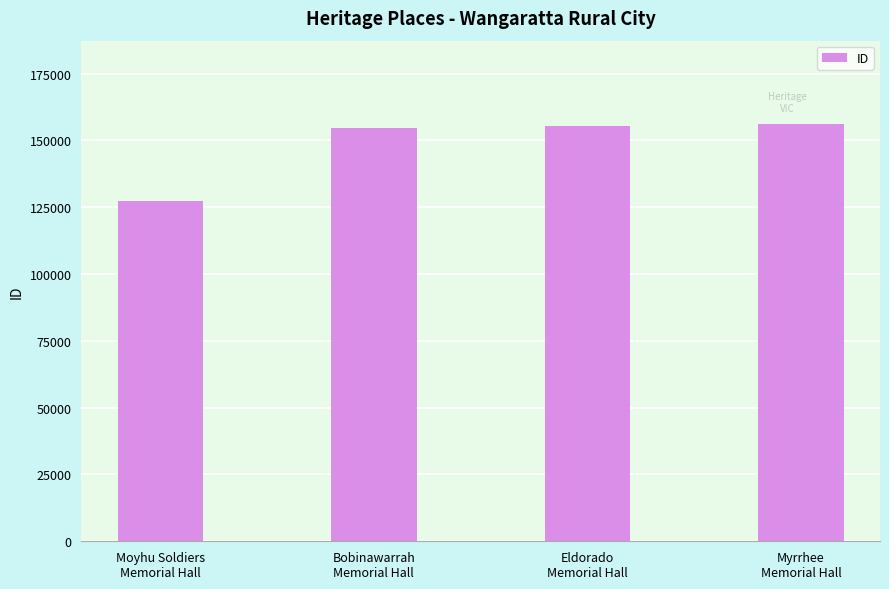

What is the maximum value shown in the chart?

156118